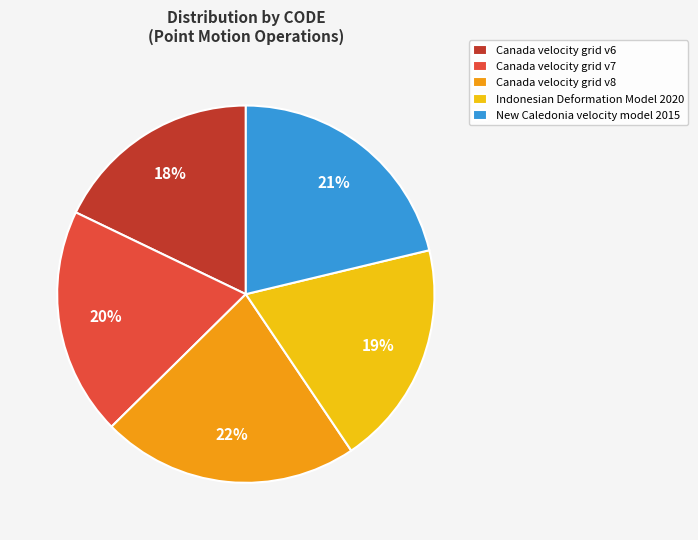

True or false: Canada velocity grid v7 accounts for 20% of the total.

True